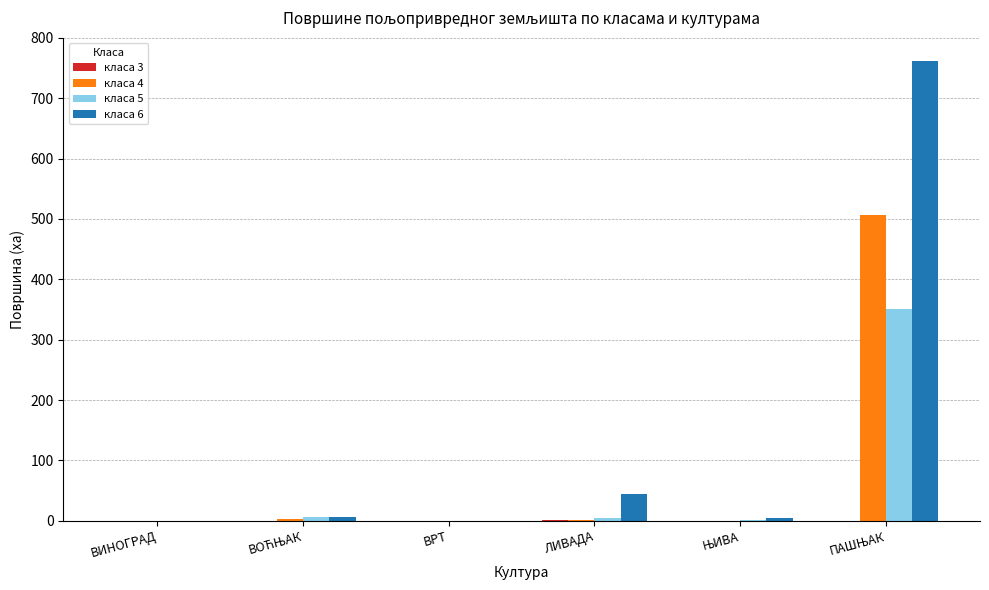

What is the sum of all класа 6 values?

816.1